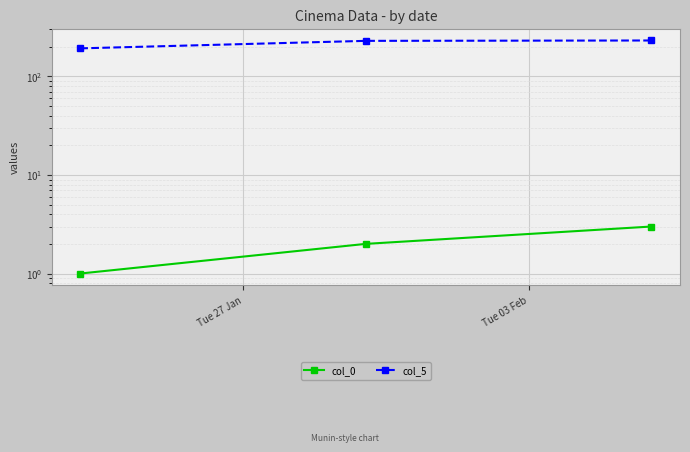

What are all the series names shown in the legend?

col_0, col_5